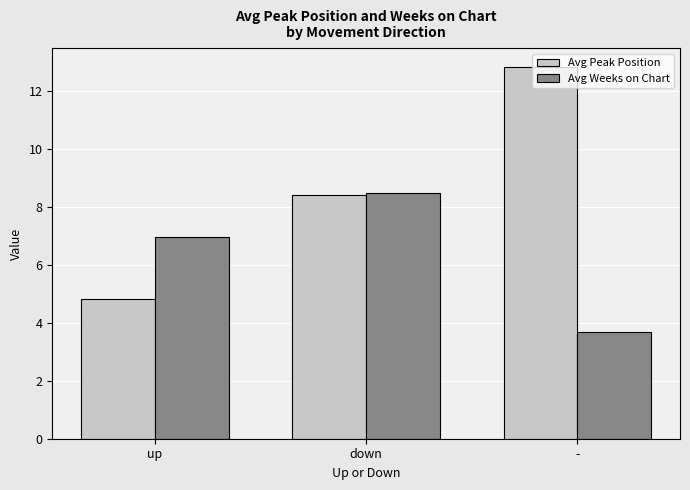

The Avg Weeks on Chart series shows 11.8 at down. True or false?

False